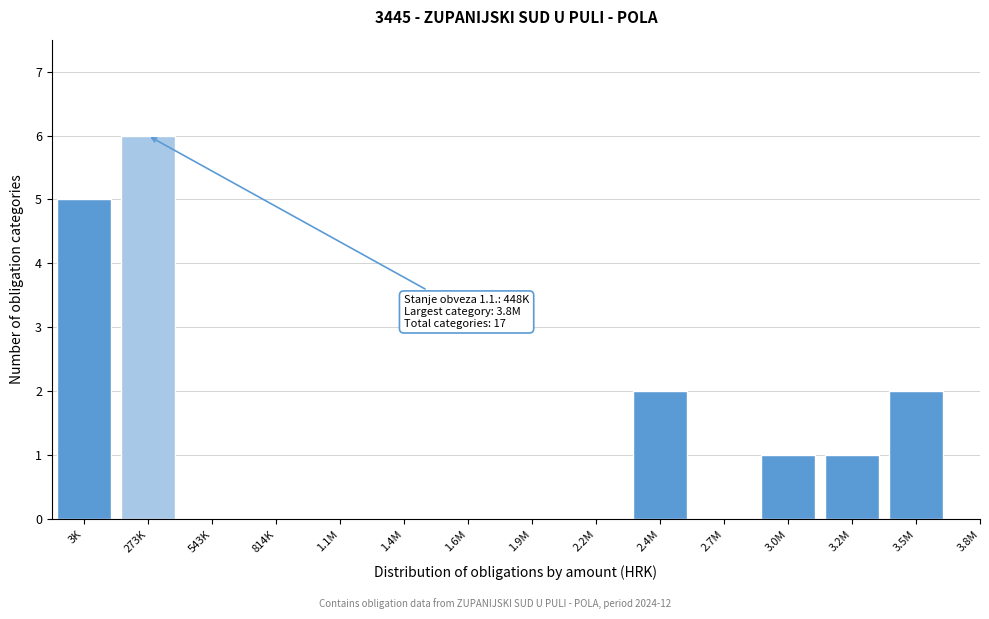

Reading left to right, extract all data points from this chart.

3K=5	273K=6	543K=0	814K=0	1.1M=0	1.4M=0	1.6M=0	1.9M=0	2.2M=0	2.4M=2	2.7M=0	3.0M=1	3.2M=1	3.5M=2